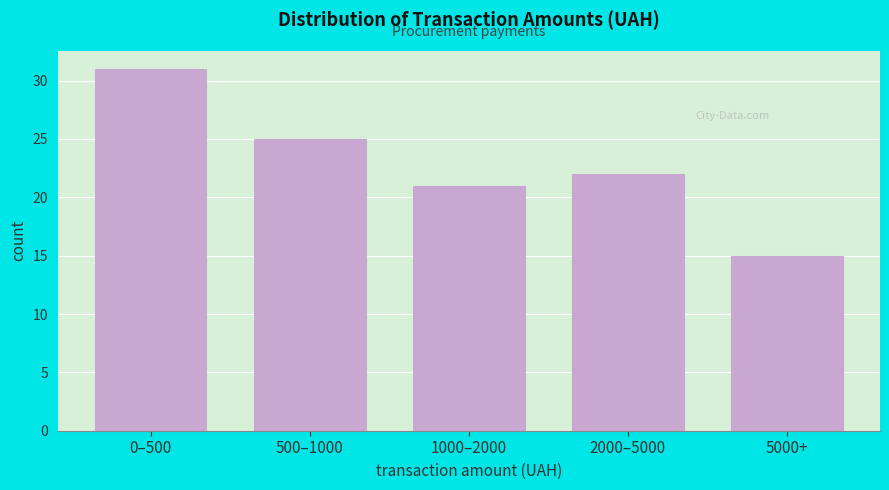

Reading left to right, what are all the values shown in this chart?

0–500=31	500–1000=25	1000–2000=21	2000–5000=22	5000+=15